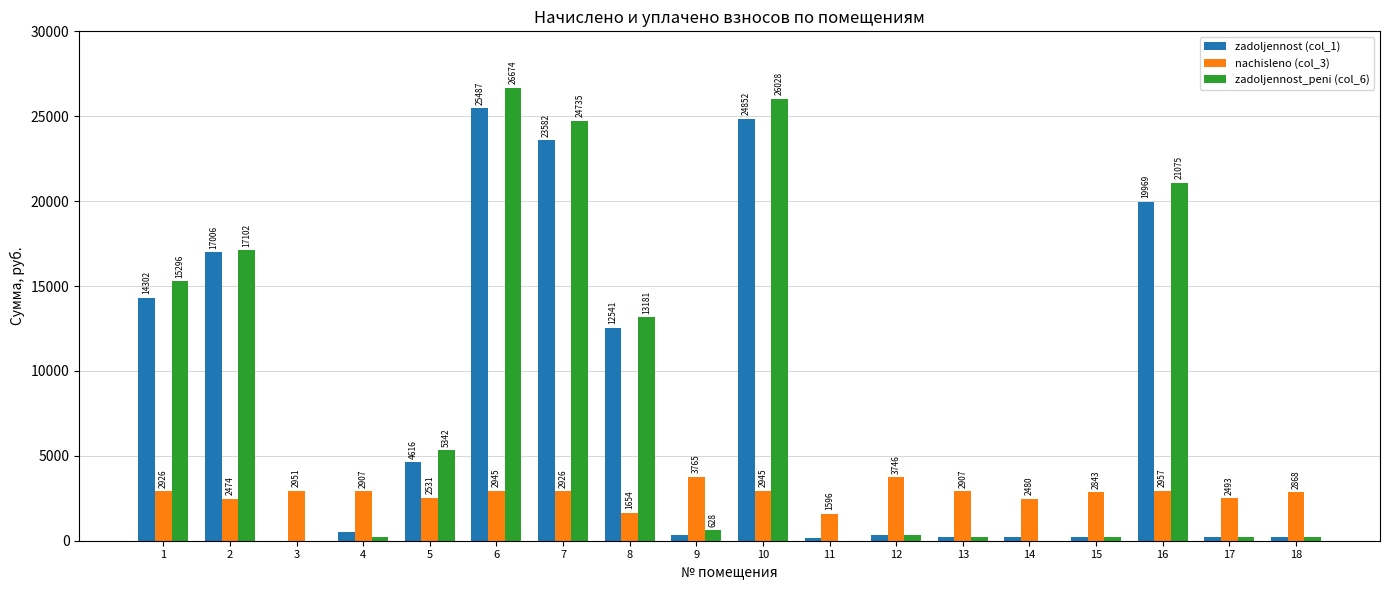

Between 8 and 9, which series saw the biggest shift?

zadoljennost_peni (col_6)